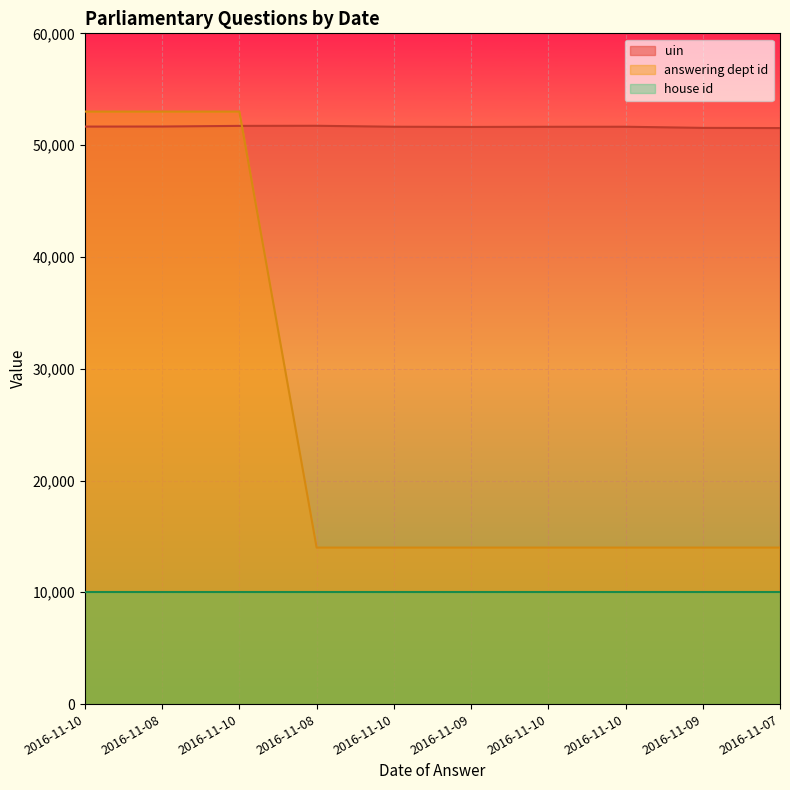

After their last crossing, which series has the higher values: answering dept id or uin?

uin